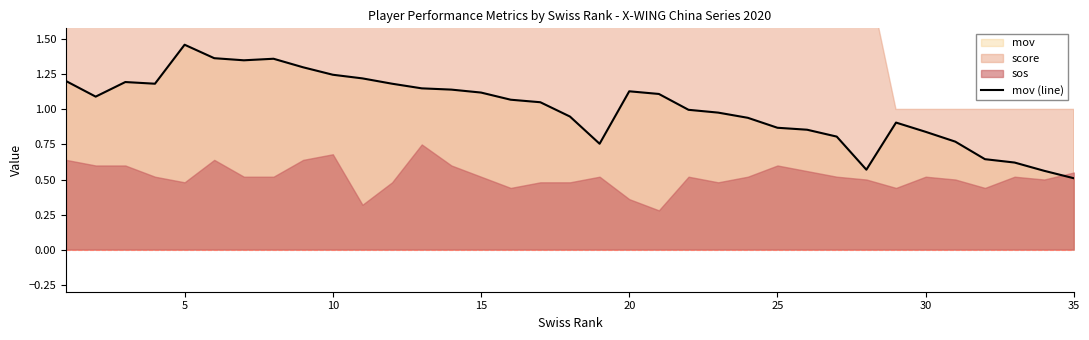

At which label is mov (line) closest to 0?

35